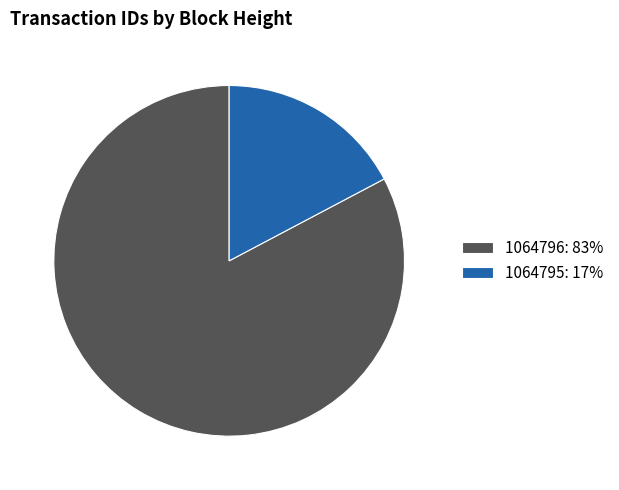

The 1064795 slice represents 17% of the pie. True or false?

True